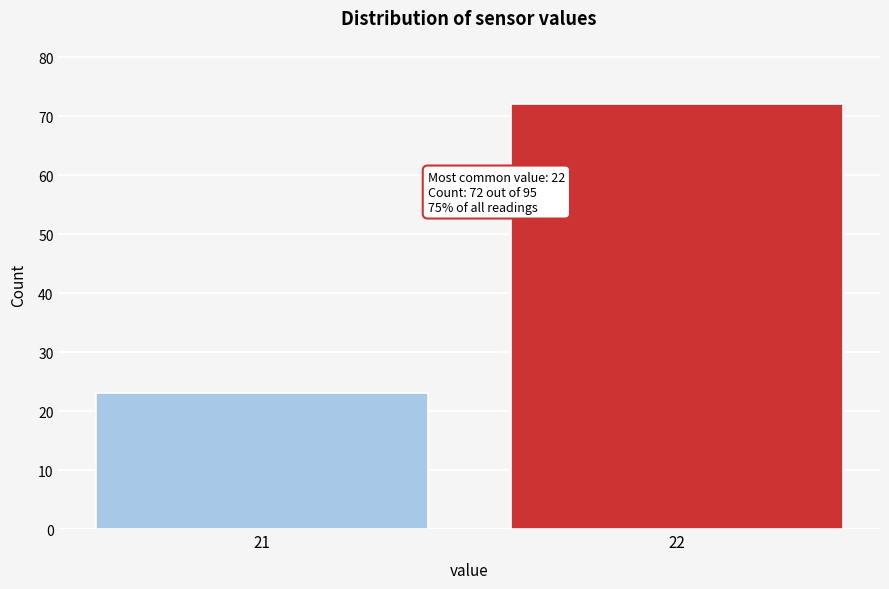

Reading left to right, transcribe all the data shown in this chart.

23	72